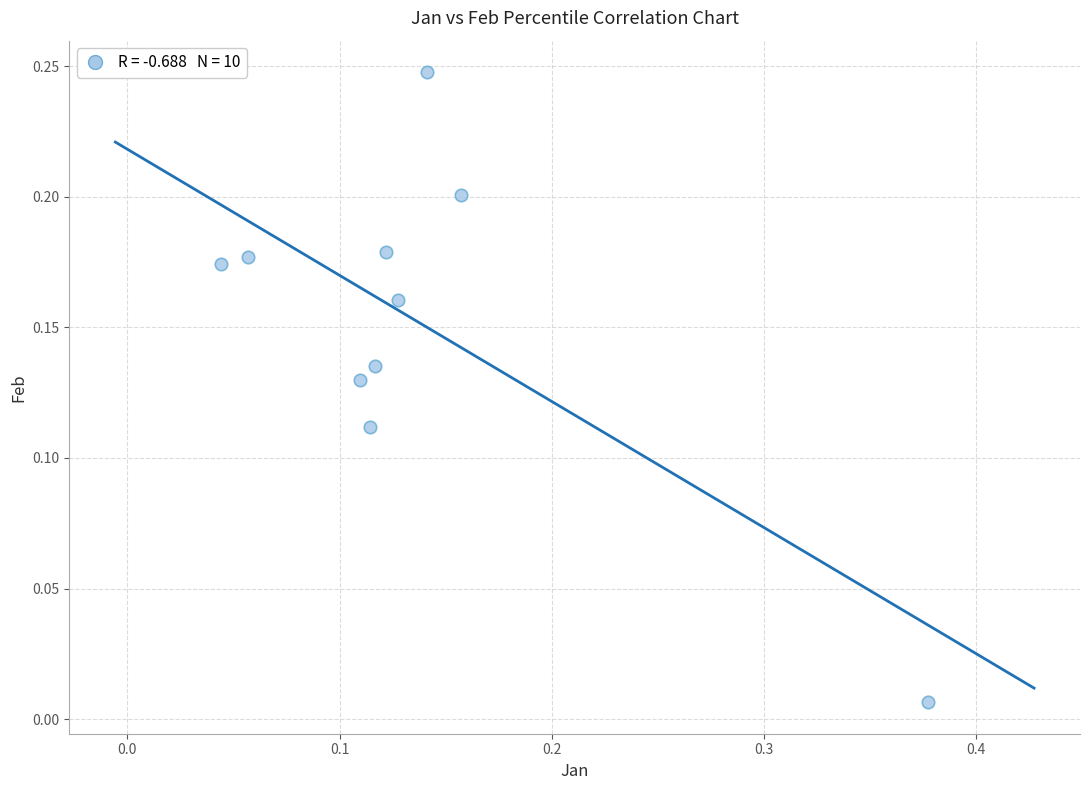

What is the range of X values (max minus min)?

0.3